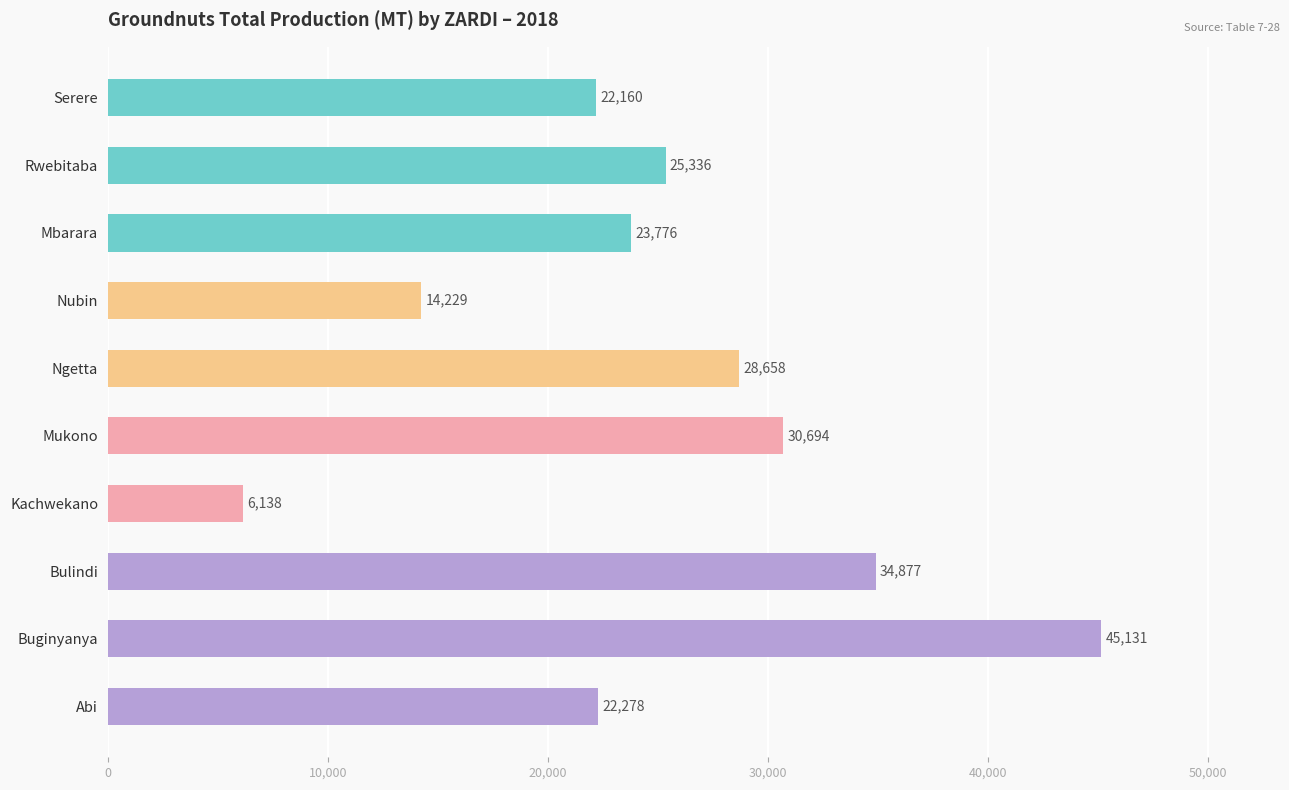

What is the minimum value shown in the chart?

6138